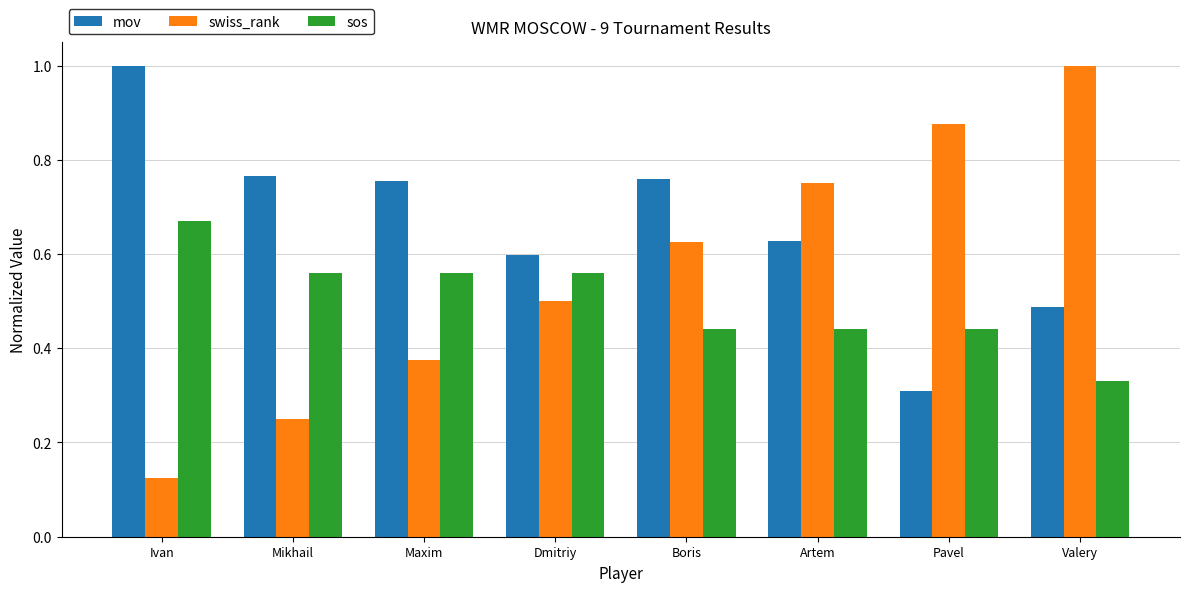

What is the label of the 8th bar from the right?

Ivan